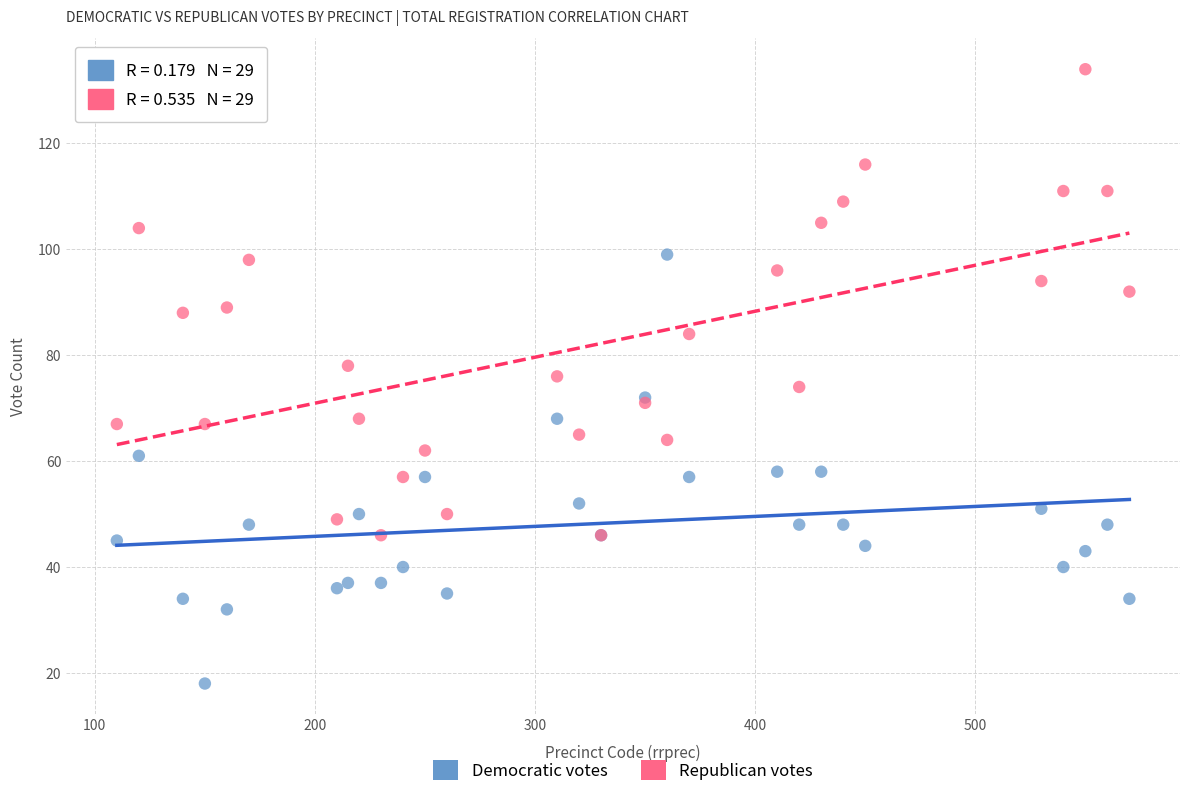

Which series contains the lowest Y value?

Democratic votes